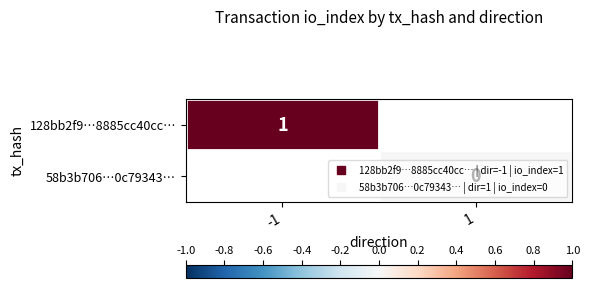

How many values in 128bb2f9…8885cc40cc… are above zero?

1